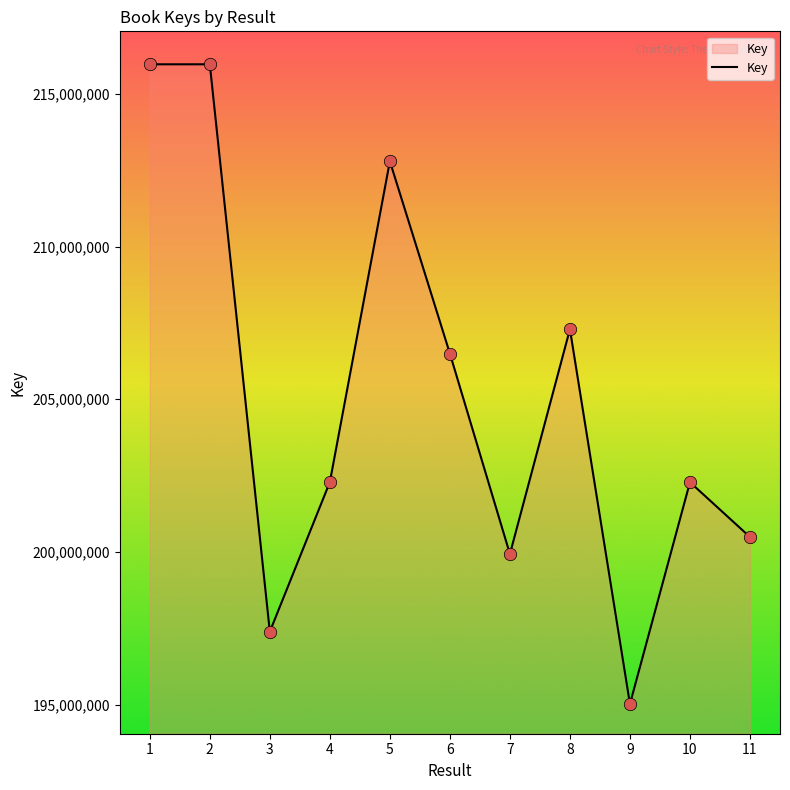

Between 2 and 6, which is larger?

2